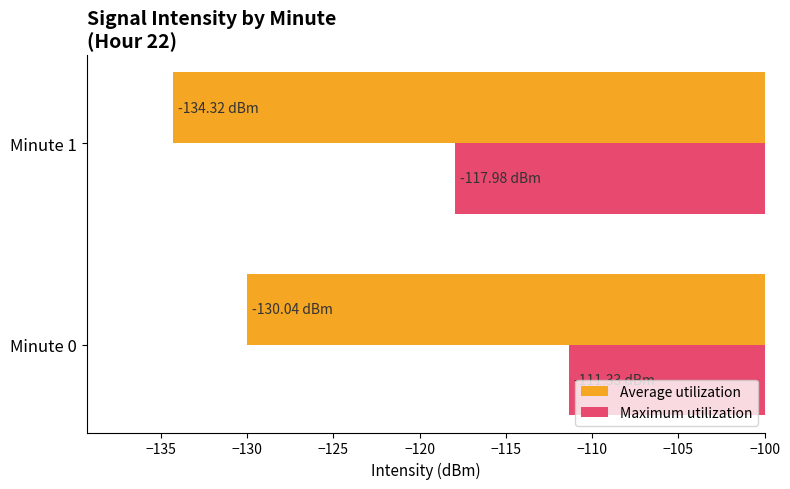

What is the difference between the maximum and minimum values in the Maximum utilization series?

6.7